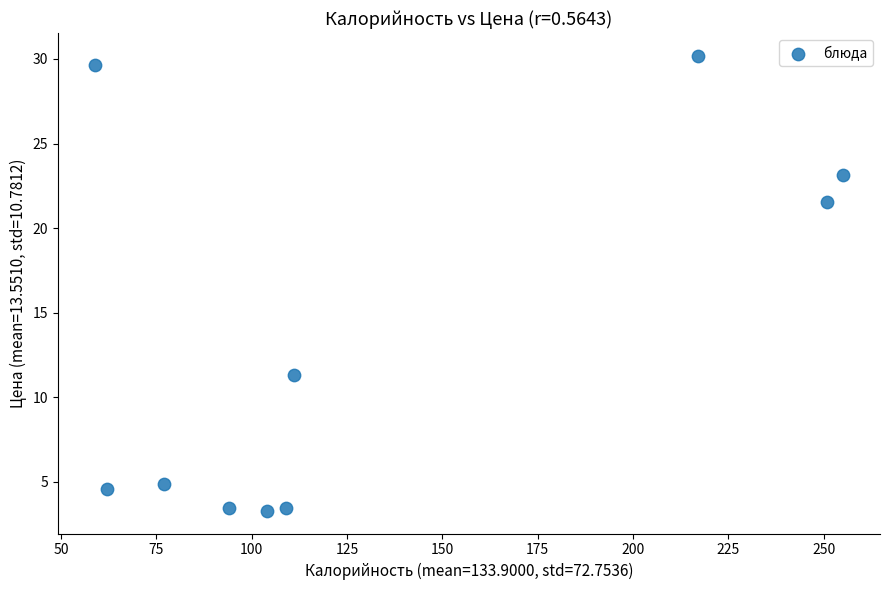

What Y value in the scatter plot is closest to 16?

11.3